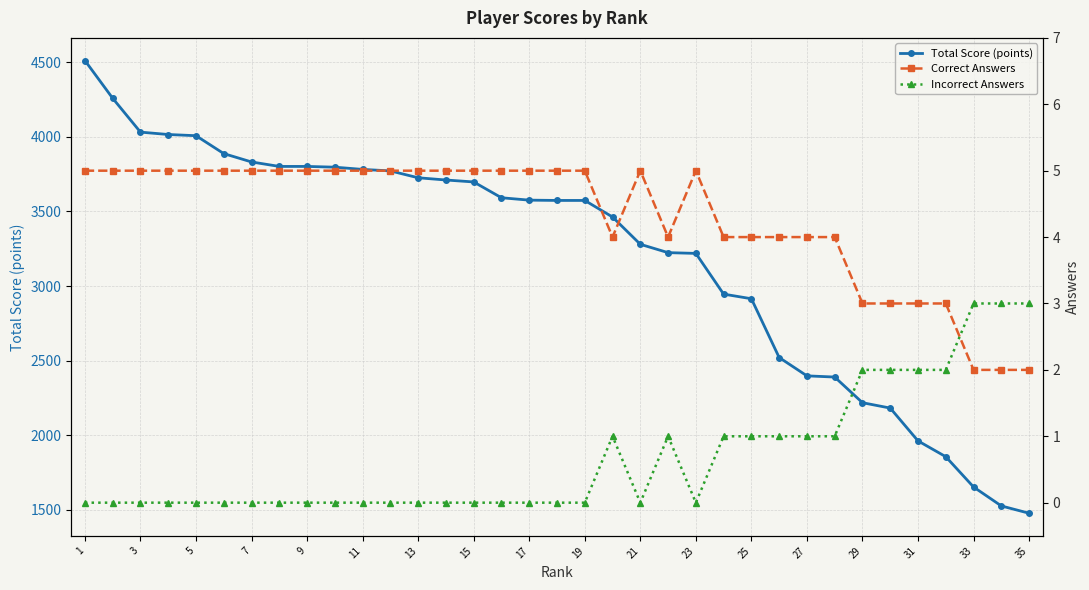

What is the value of the Total Score (points) point at the 10th from the left?

3797